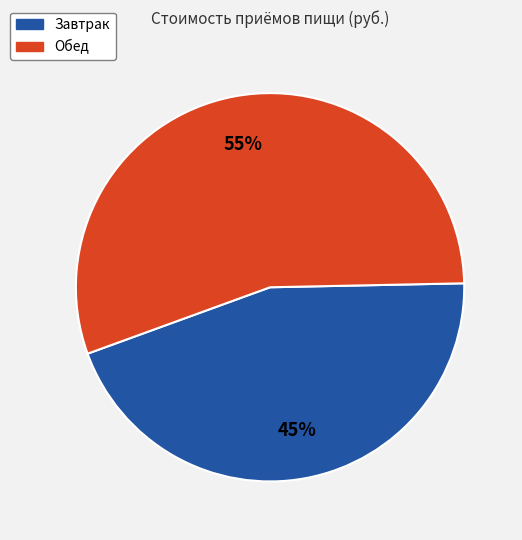

To the nearest percent, what percentage of the pie is Обед?

55%